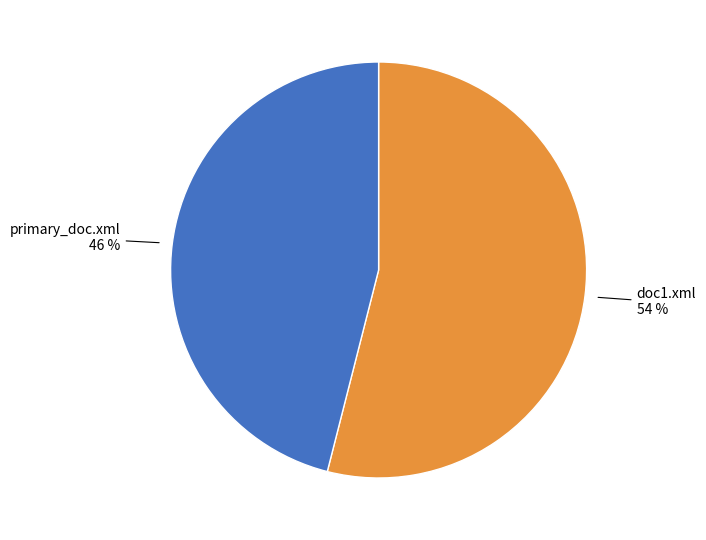

How many slices are in this pie chart?

2